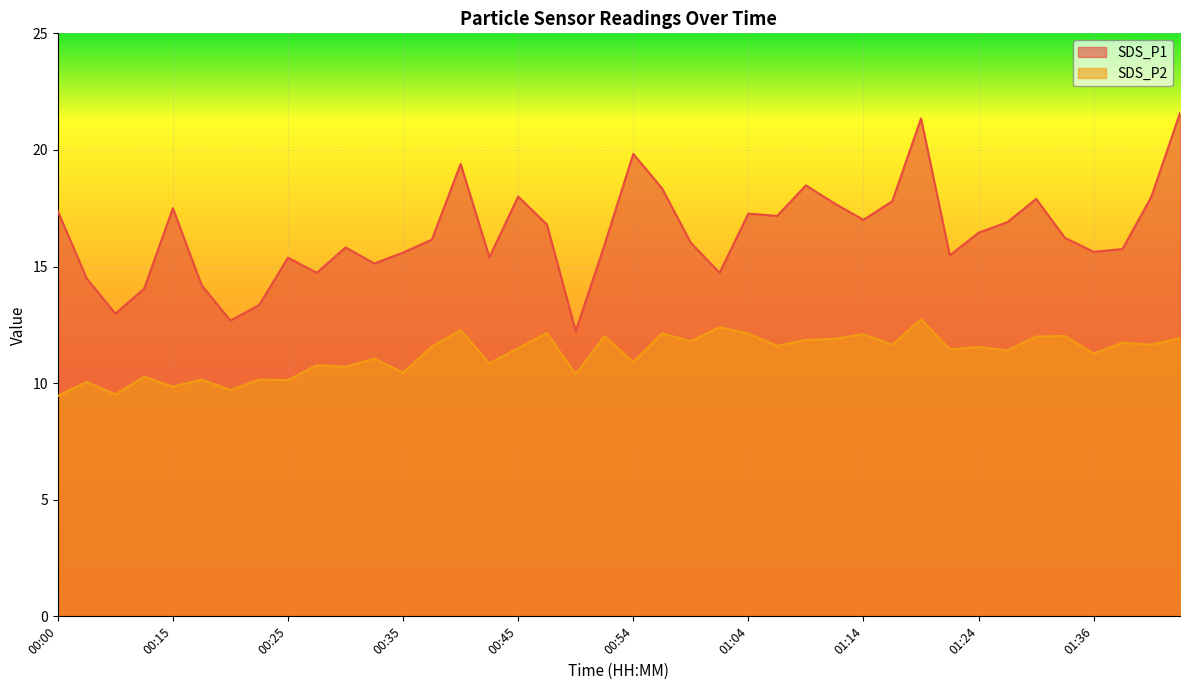

Which series has the largest range (max minus min)?

SDS_P1